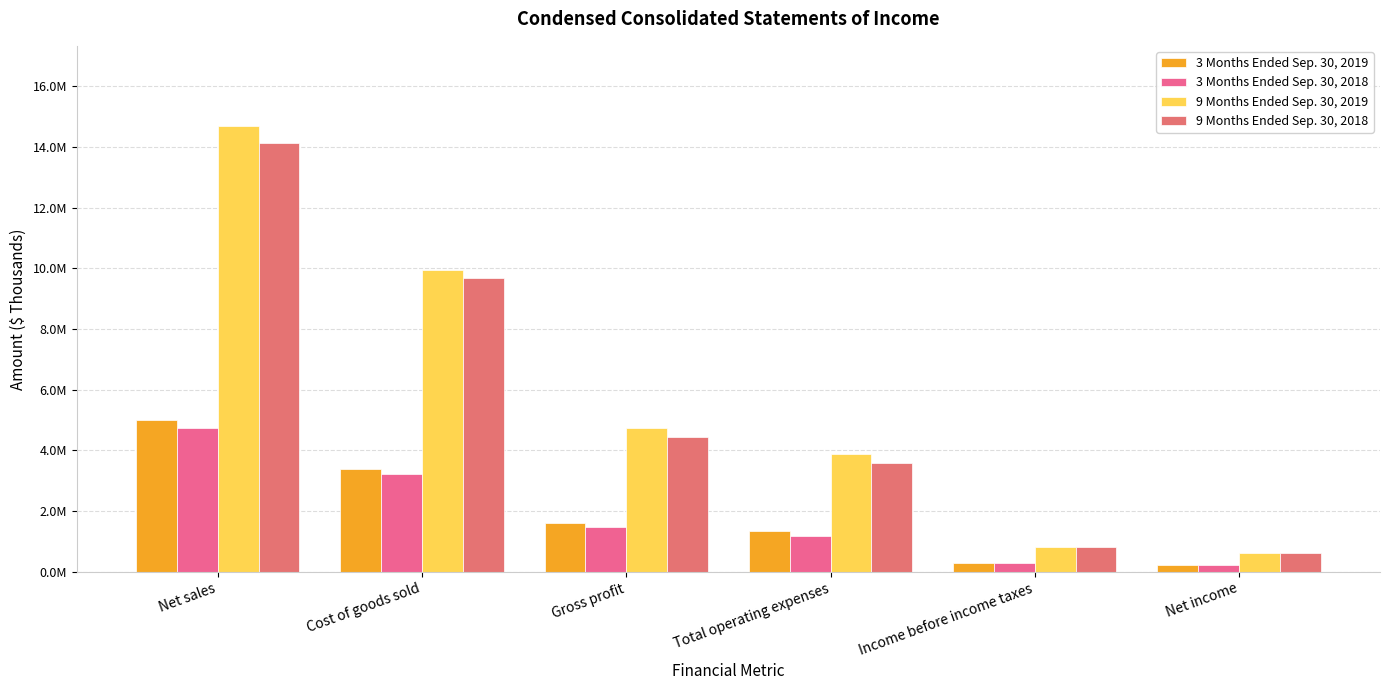

What is the label of the 2nd bar from the right?

Income before income taxes